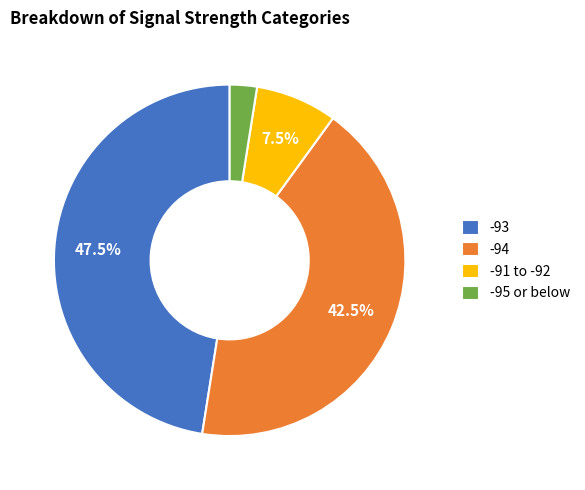

What is the ratio of the value at -95 or below to the value at -91 to -92?

0.3